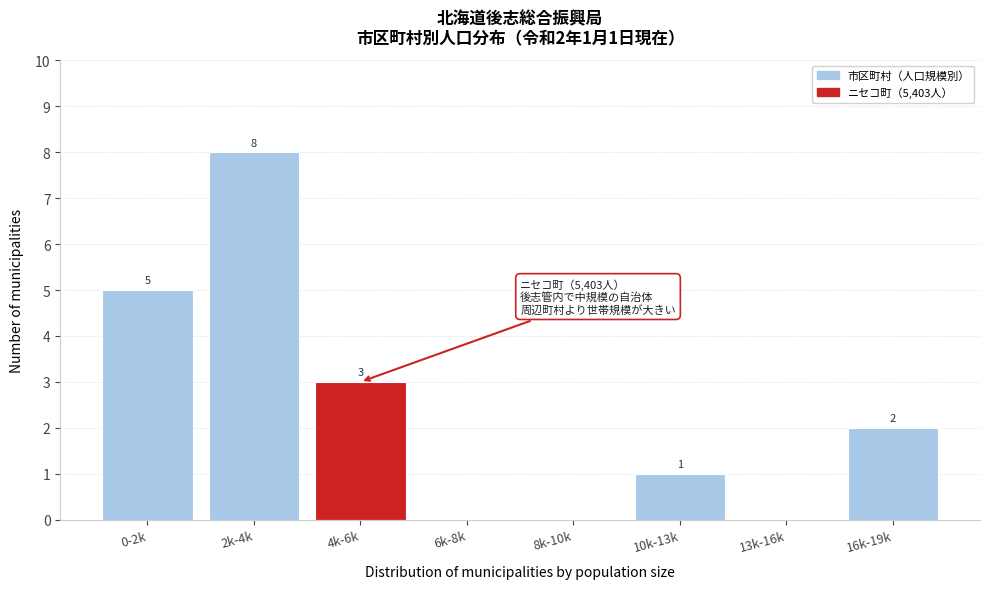

Reading left to right, list all the values displayed in this chart.

0-2k=5	2k-4k=8	4k-6k=3	6k-8k=0	8k-10k=0	10k-13k=1	13k-16k=0	16k-19k=2